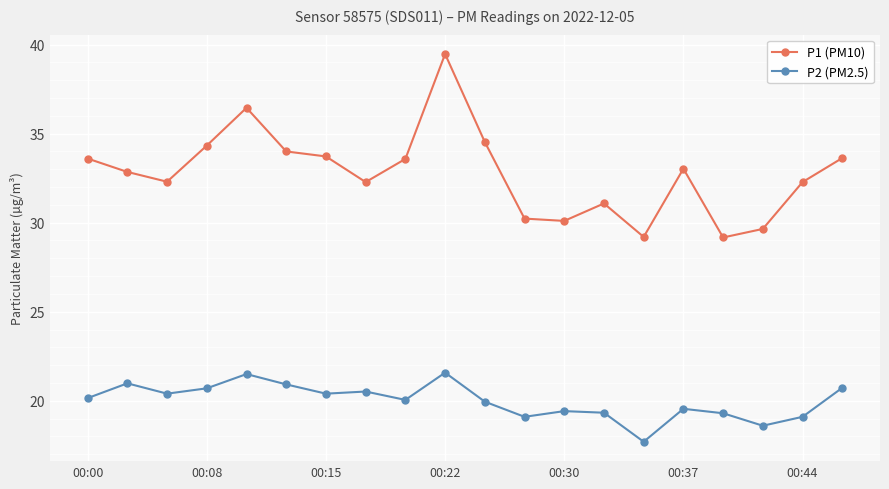

Which series has the widest spread of values?

P1 (PM10)